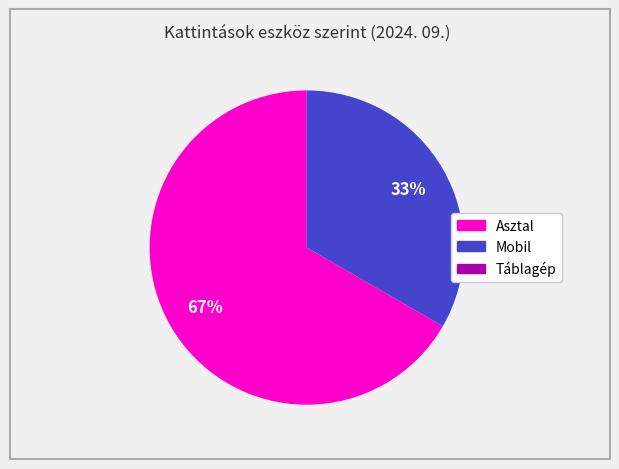

What is the largest slice in the pie chart?

Asztal